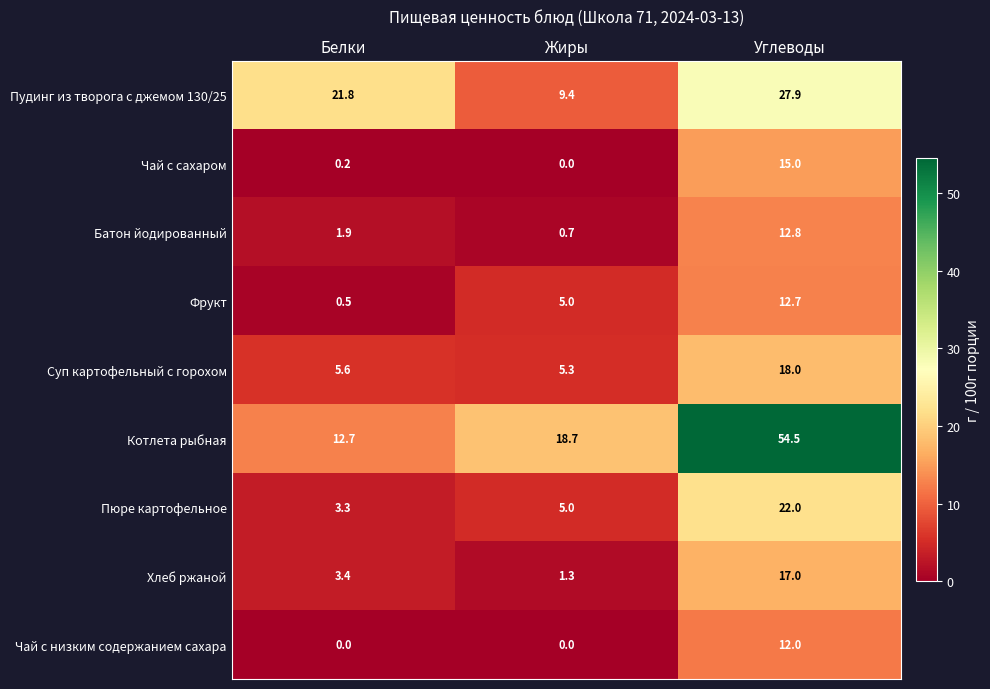

Where does the Пудинг из творога с джемом 130/25 series first go above 21?

Белки